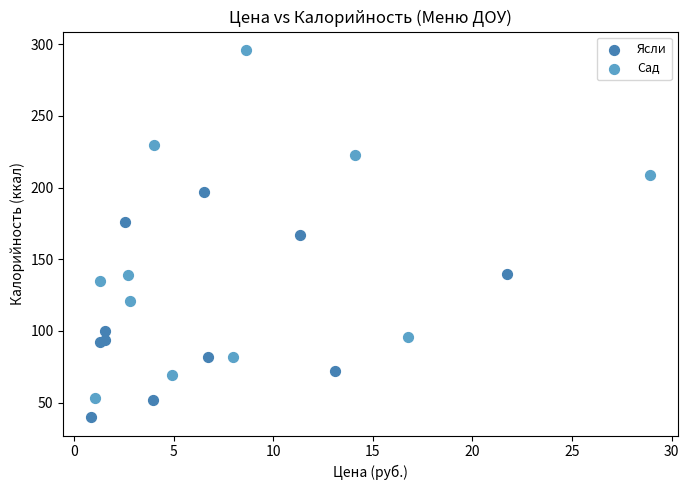

Which series contains the lowest Y value?

Ясли